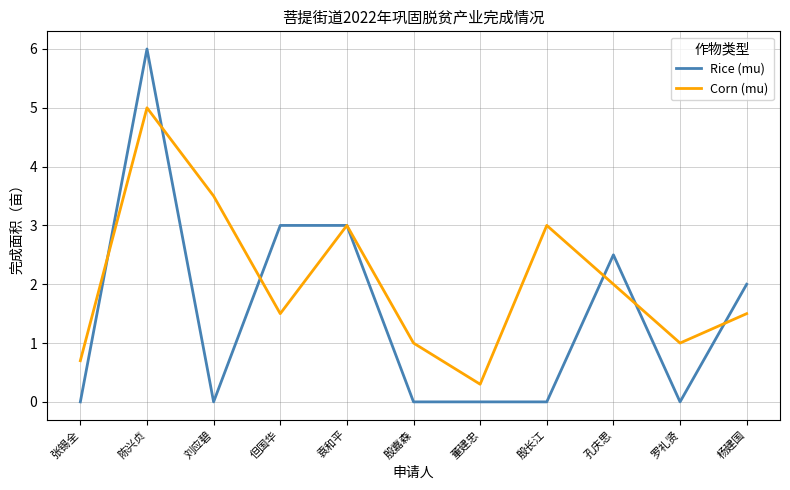

Which series ends up on top after the final intersection of Corn (mu) and Rice (mu)?

Rice (mu)